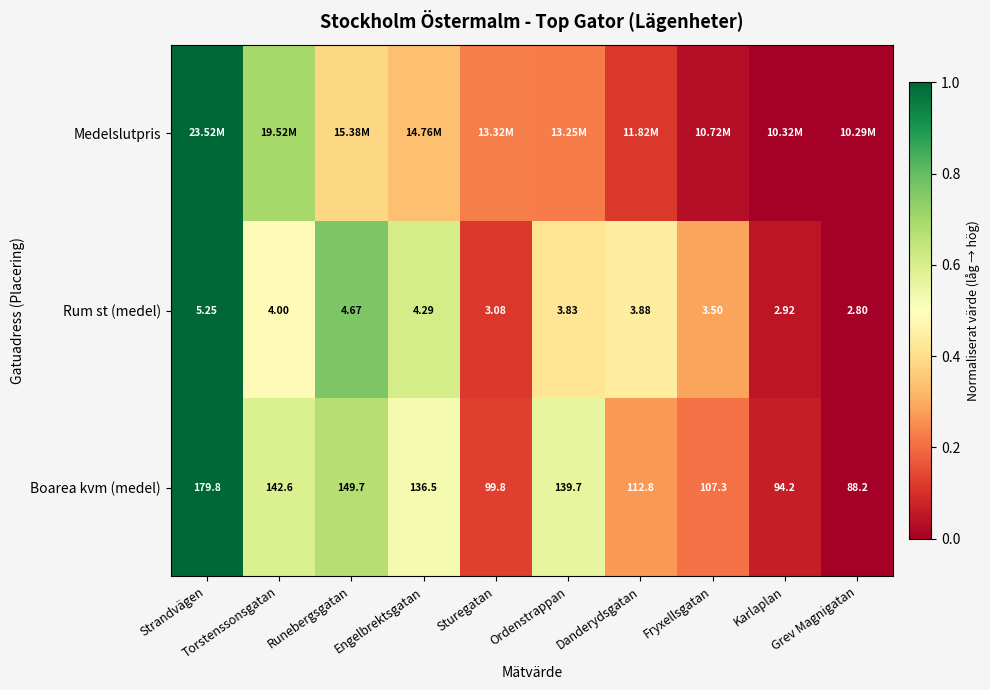

How many values in the Rum st (medel) series exceed 3?

8